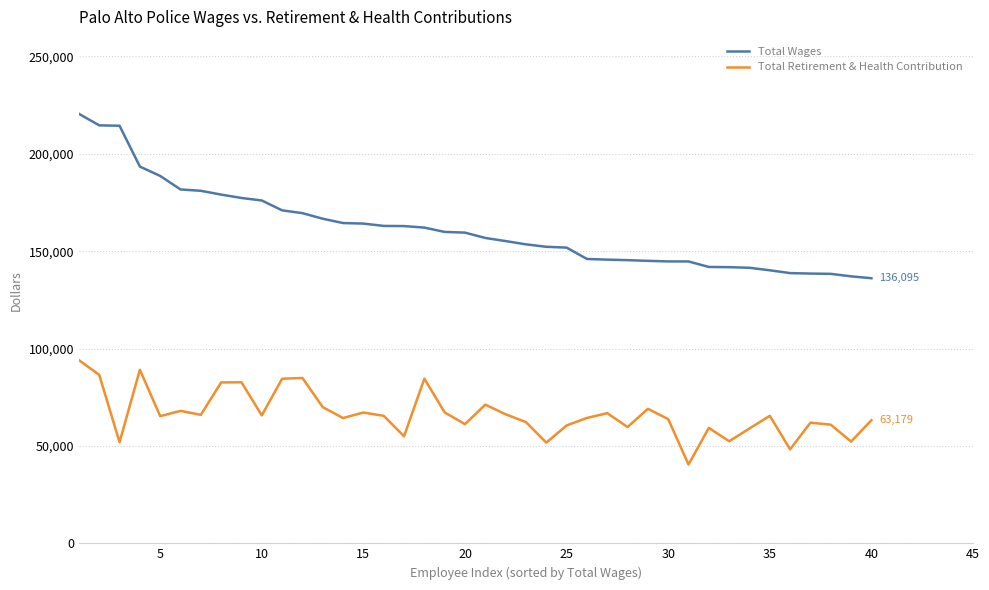

What is the sum of all Total Retirement & Health Contribution values?

2654403.8